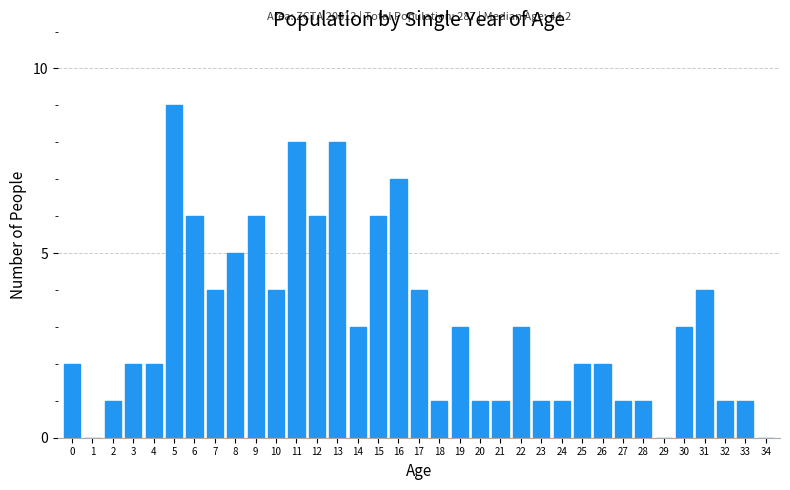

What is the maximum value shown in the chart?

9